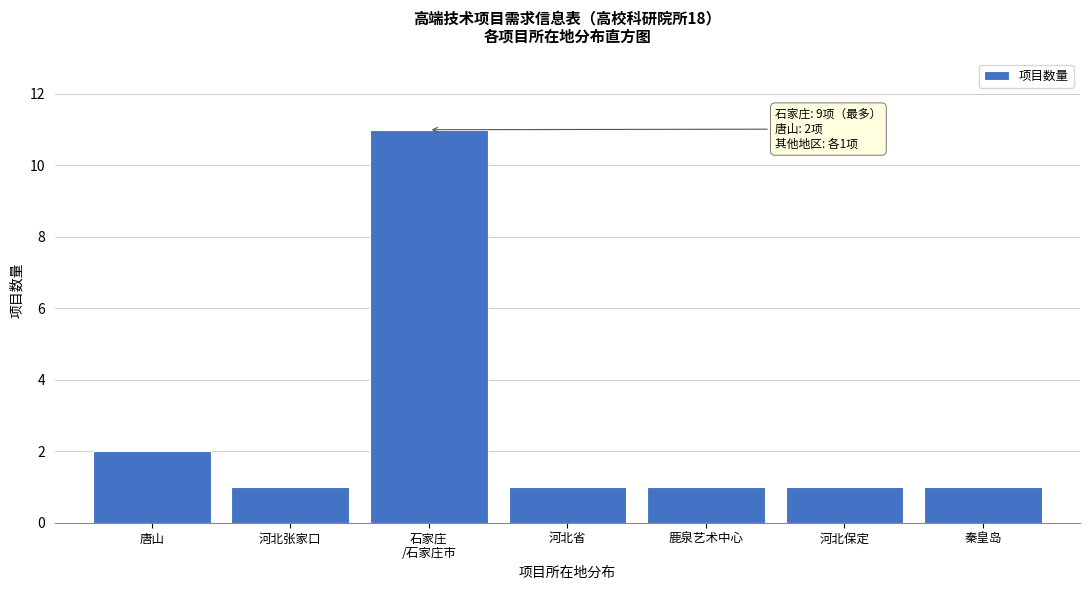

Reading right to left, what are all the values shown in this chart?

1	1	1	1	11	1	2